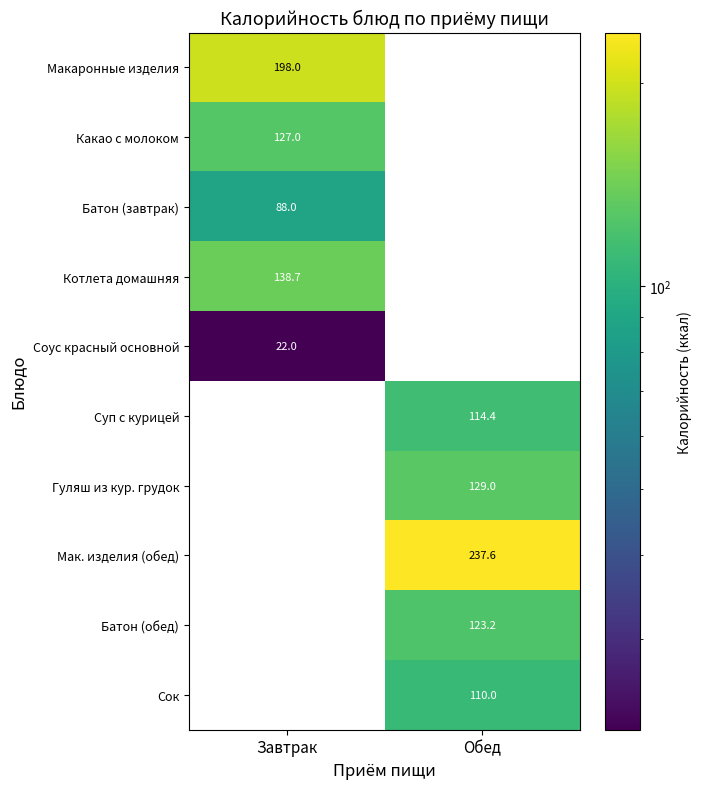

Count the number of data series in this chart.

10